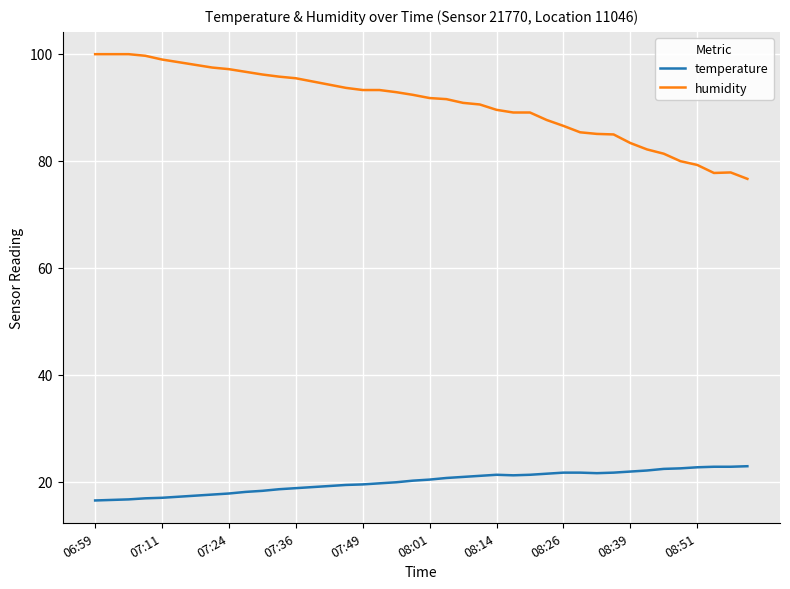

True or false: temperature and humidity intersect in this chart.

False